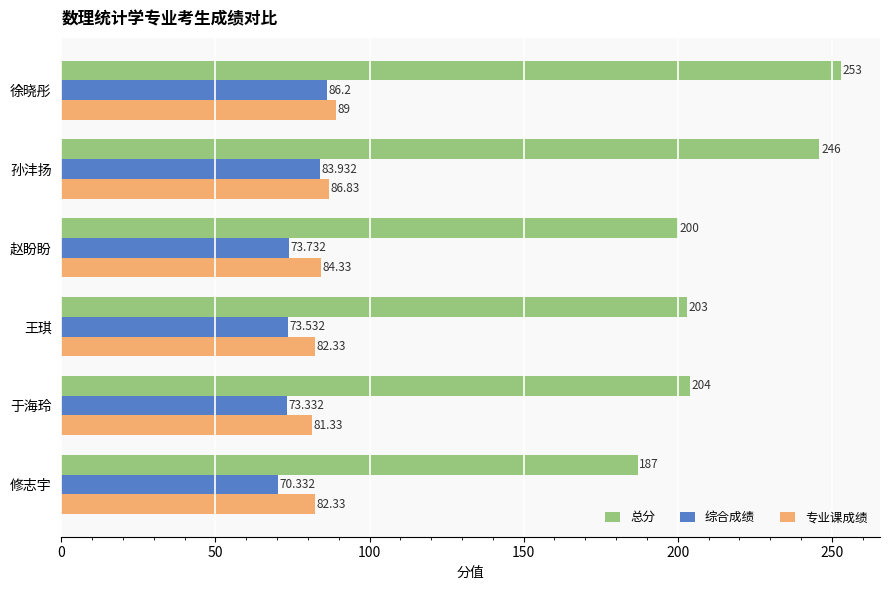

At how many categories does at least one series exceed 208?

2